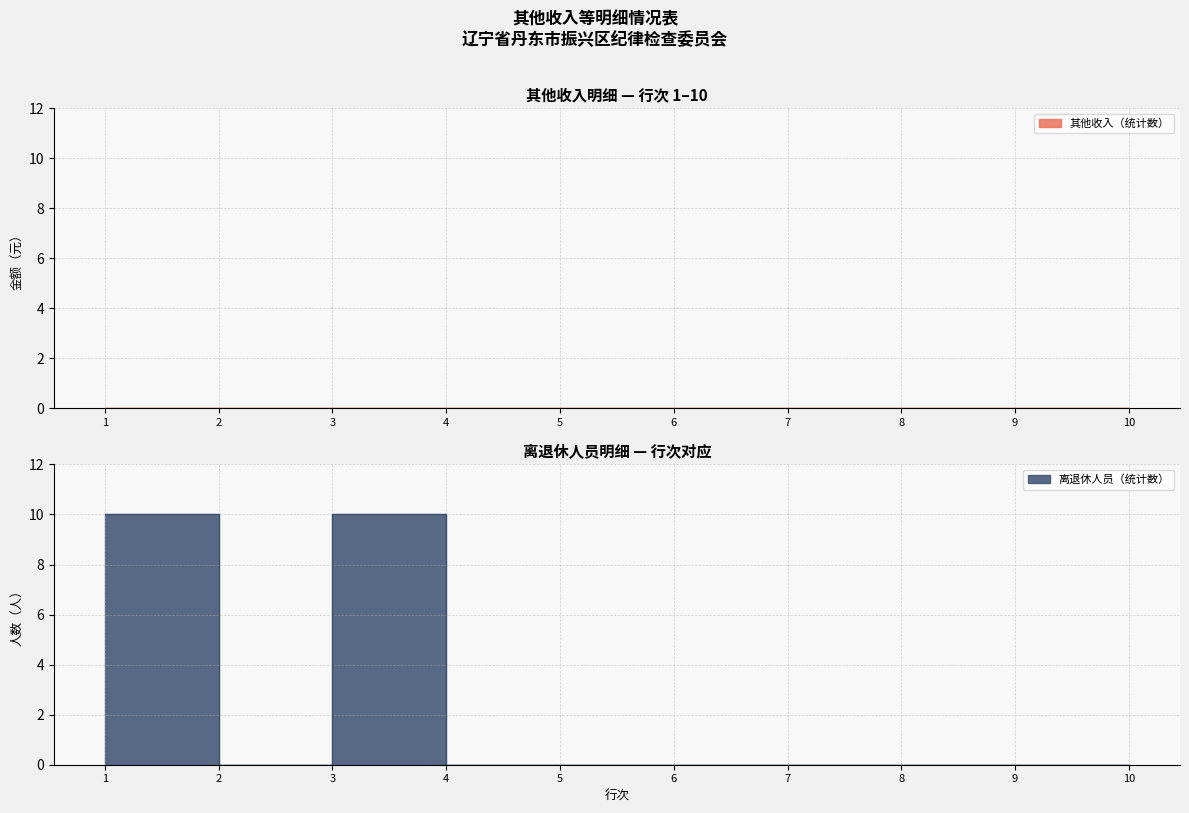

Rank the categories by value from lowest to highest.

2, 4, 5, 6, 7, 8, 9, 10, 1, 3